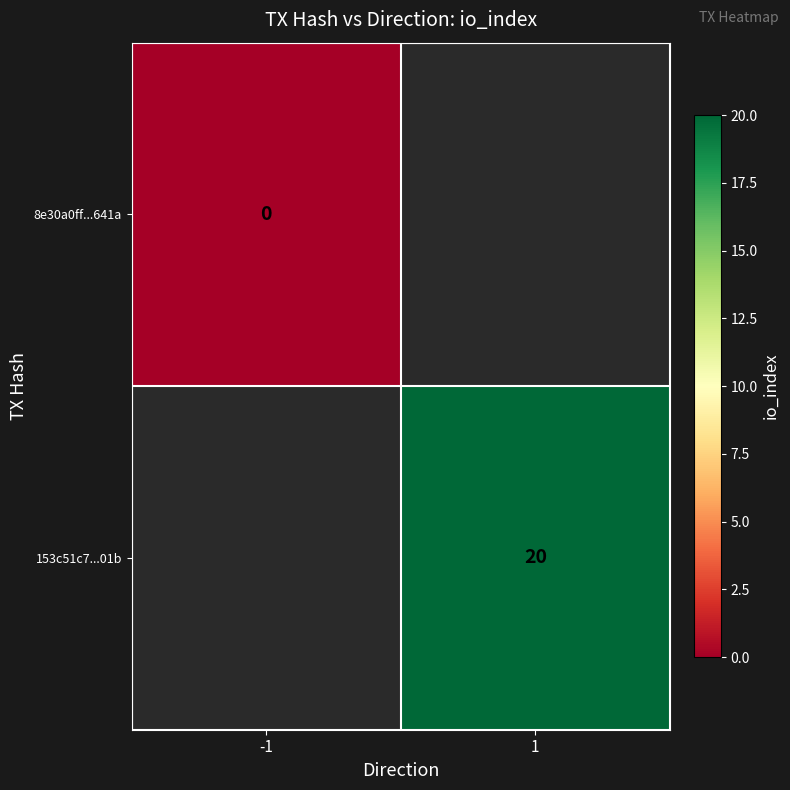

The value of 153c51c7...01b at 1 is 20. True or false?

True